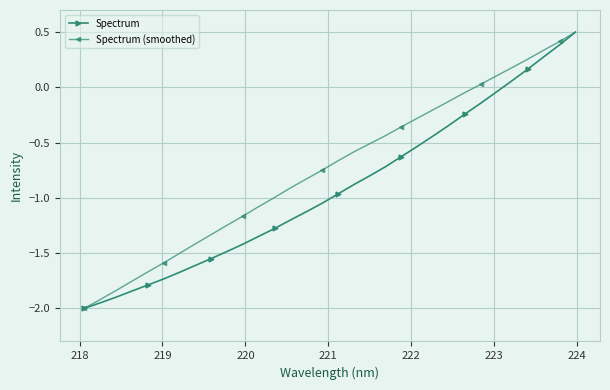

What is the difference between the second highest and second lowest values in the Spectrum (smoothed) series?

2.3